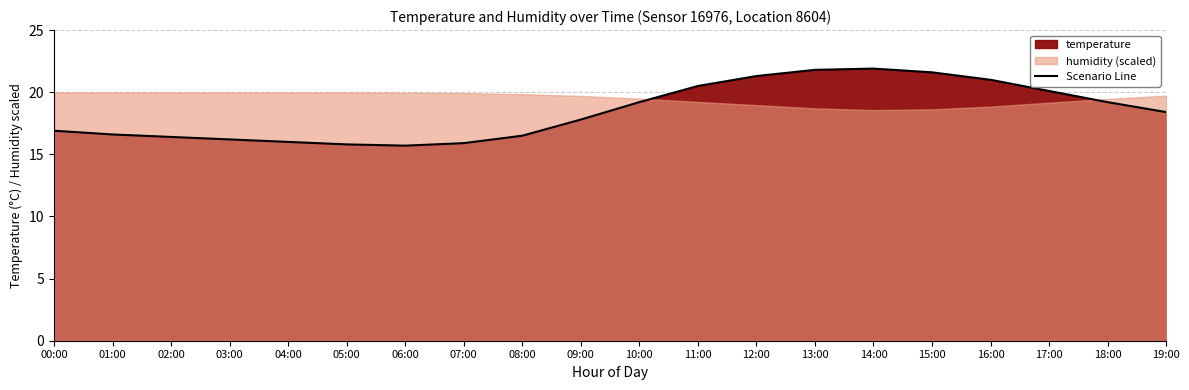

Rank the categories by value from lowest to highest.

06:00, 05:00, 07:00, 04:00, 03:00, 02:00, 08:00, 01:00, 00:00, 09:00, 19:00, 10:00, 18:00, 17:00, 11:00, 16:00, 12:00, 15:00, 13:00, 14:00